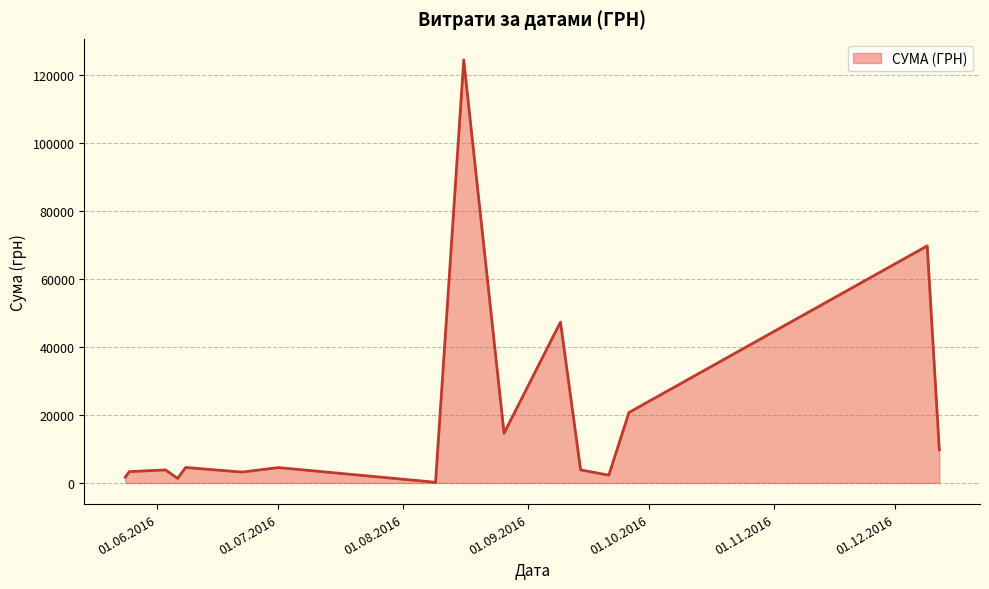

What is the difference between the maximum and minimum values?

124399.0